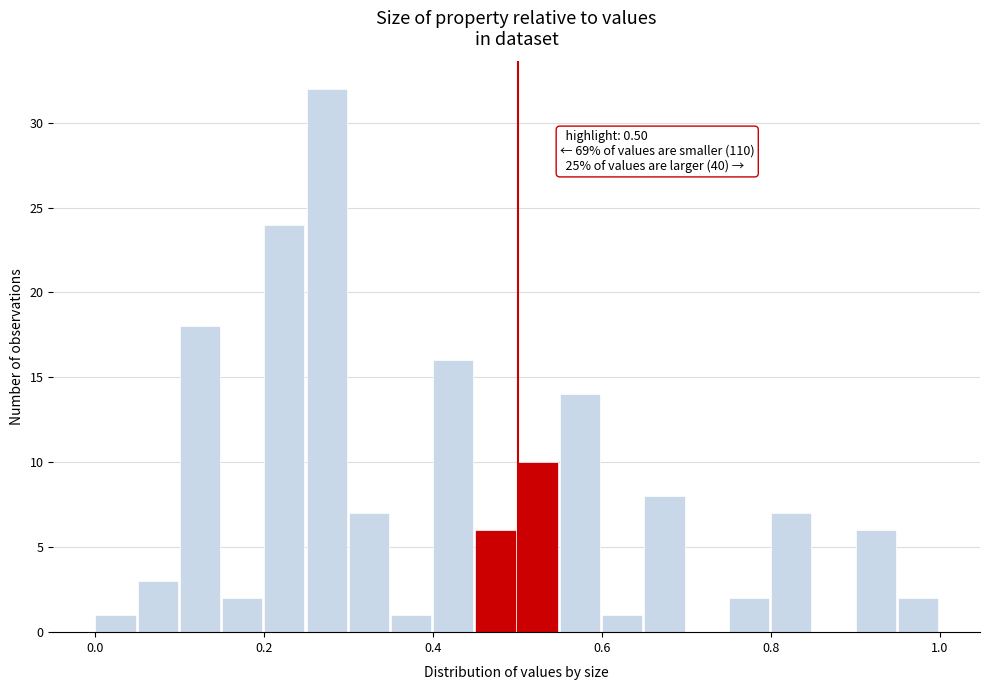

Around what value on the x-axis is the tallest bar? Give the approximate position of its centre, as read against the axis.

0.28